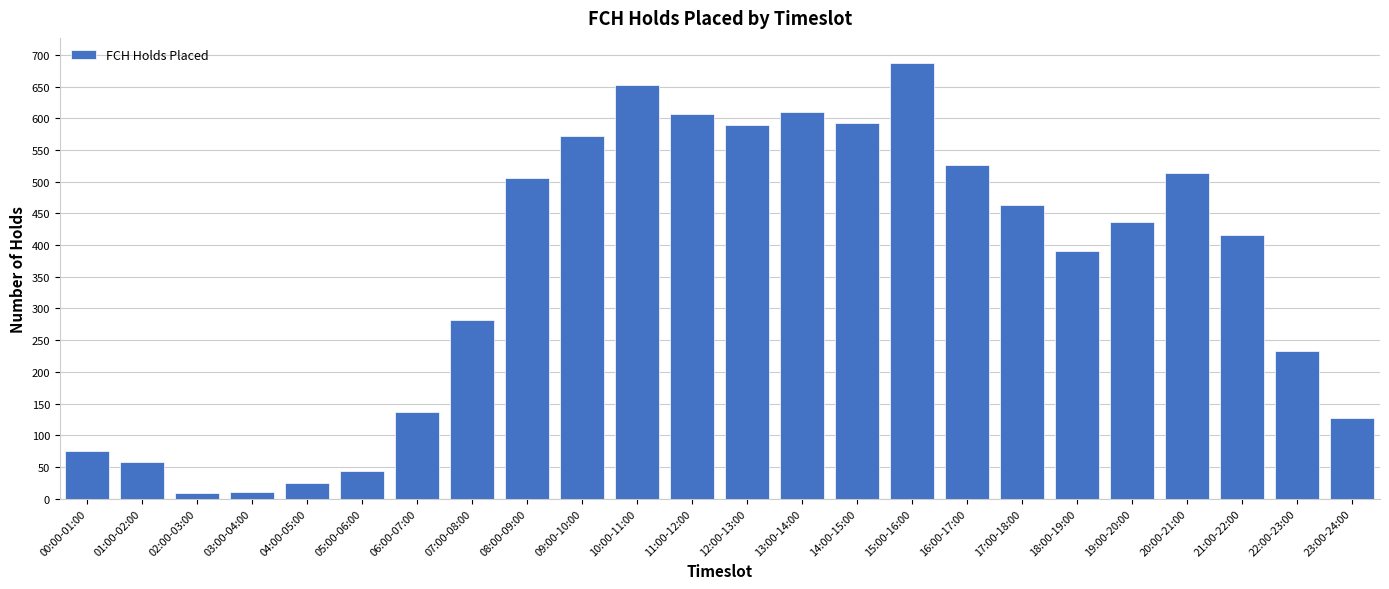

What is the greatest value displayed?

687